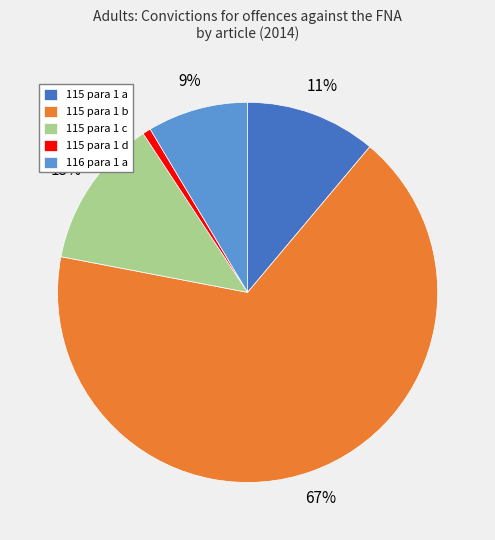

To the nearest percent, what percentage of the pie is 115 para 1 a?

11%